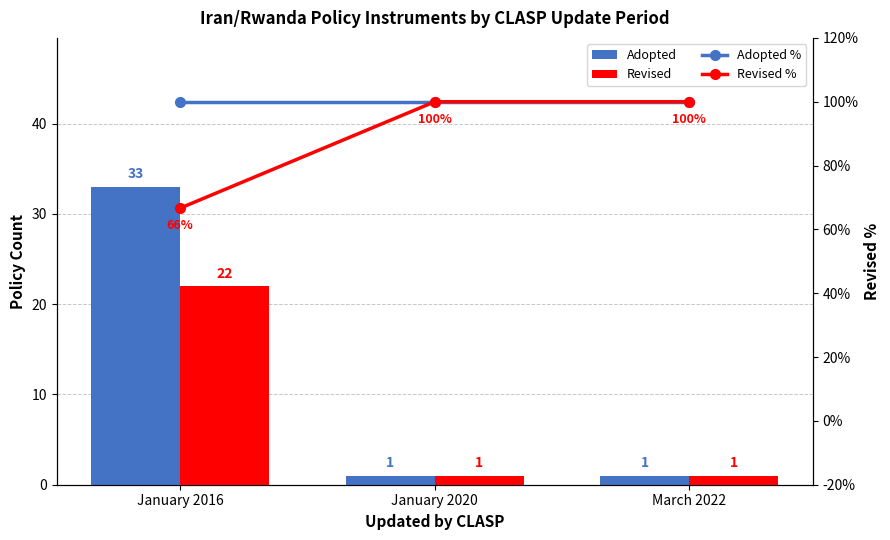

The value of Revised at January 2016 is 36.7. True or false?

False